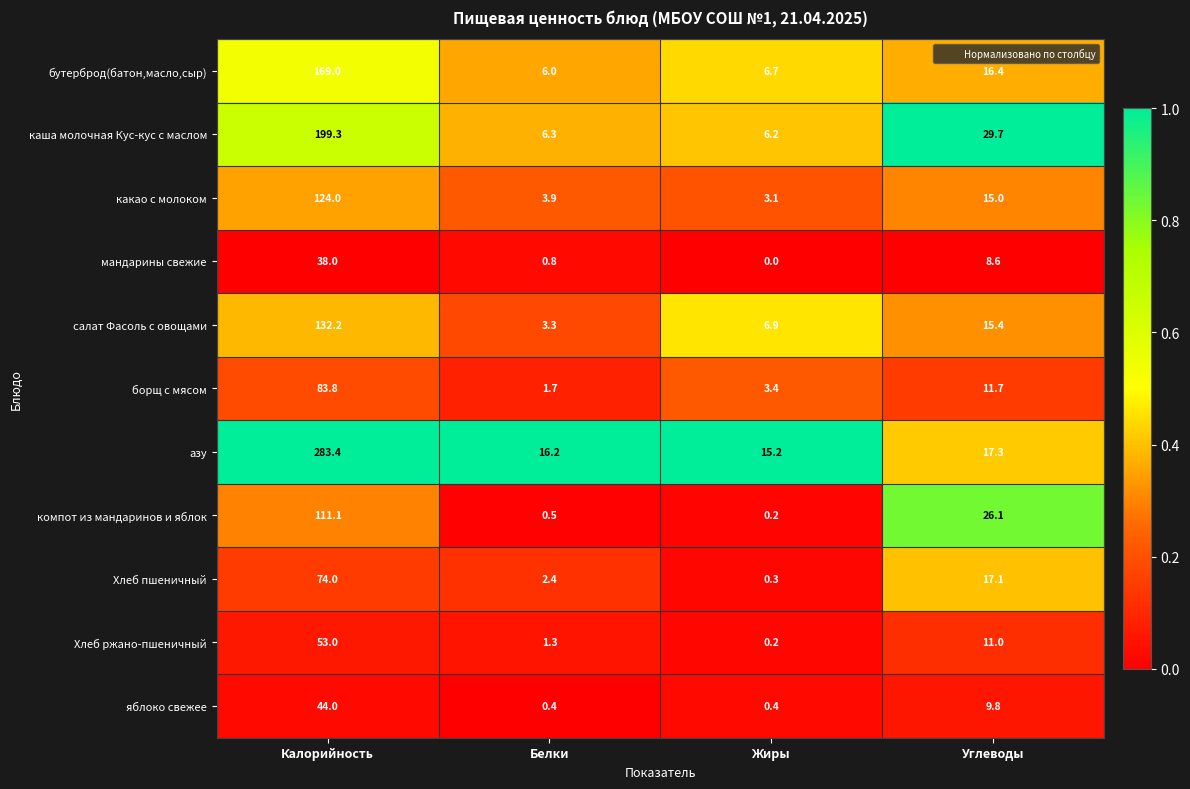

Which series has the largest range (max minus min)?

азу